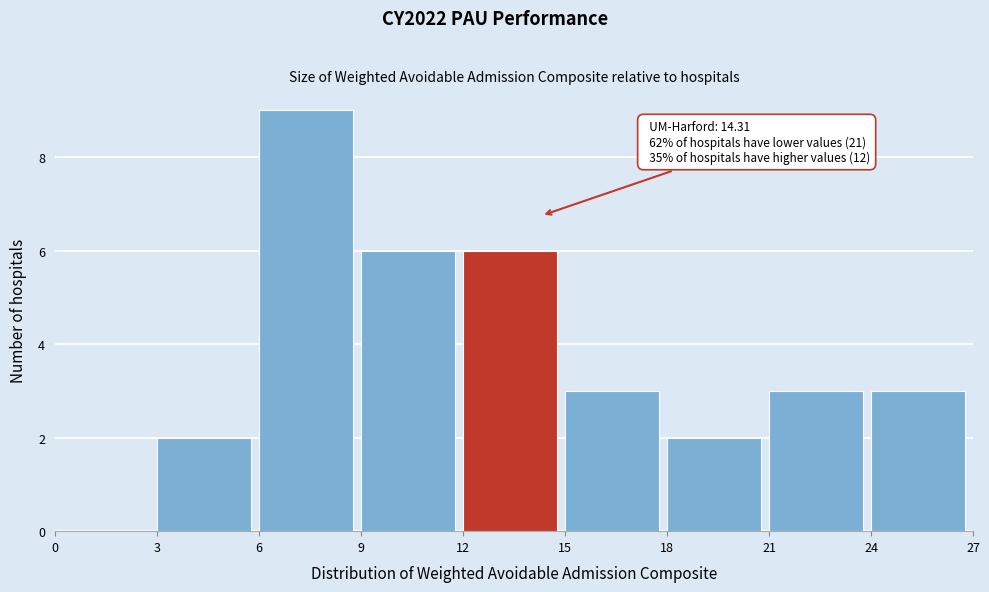

Over which range of the x-axis is the bar tallest?

6 to 9